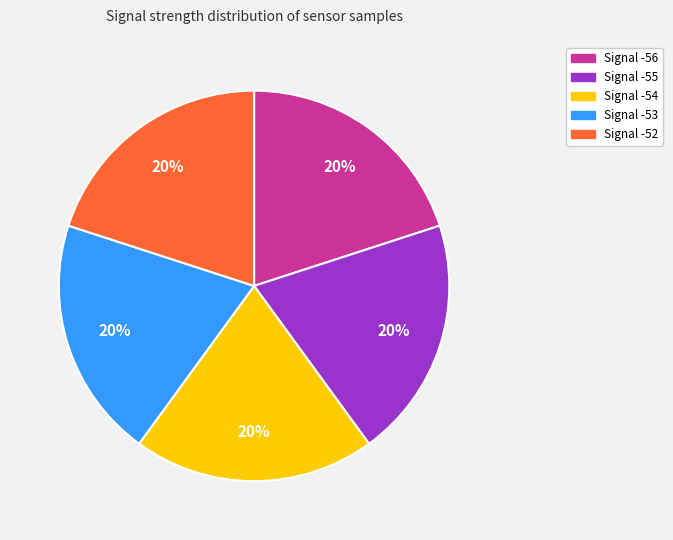

What is the ratio of the value at Signal -54 to the value at Signal -56?

1.0